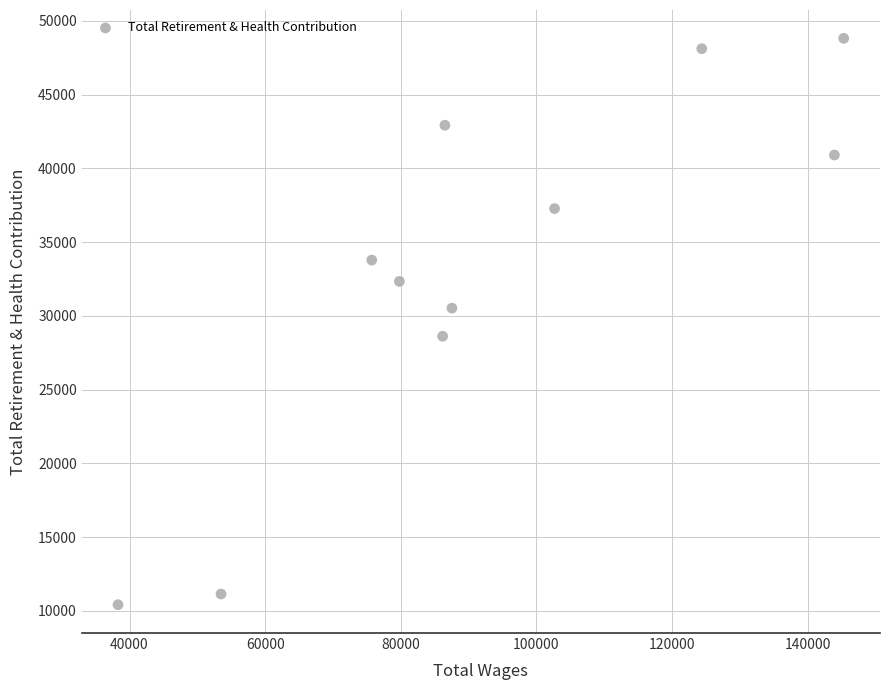

What is the average Y value?

33171